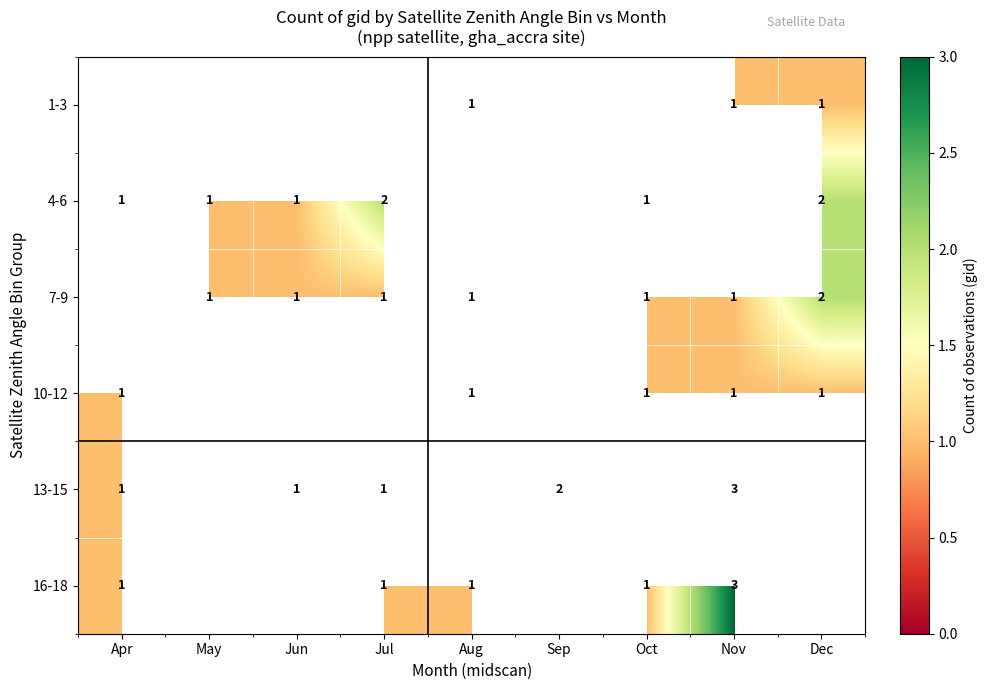

The 16-18 series shows 2 at Apr. True or false?

False